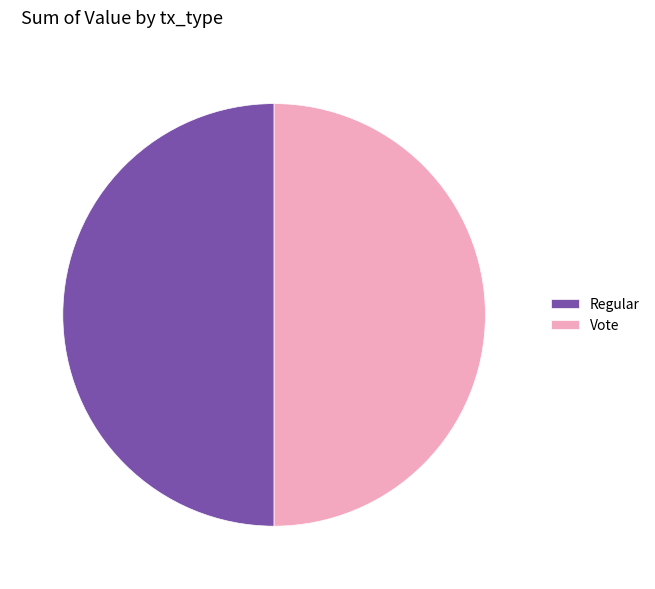

Combined, do Vote and Regular account for over 50%?

Yes